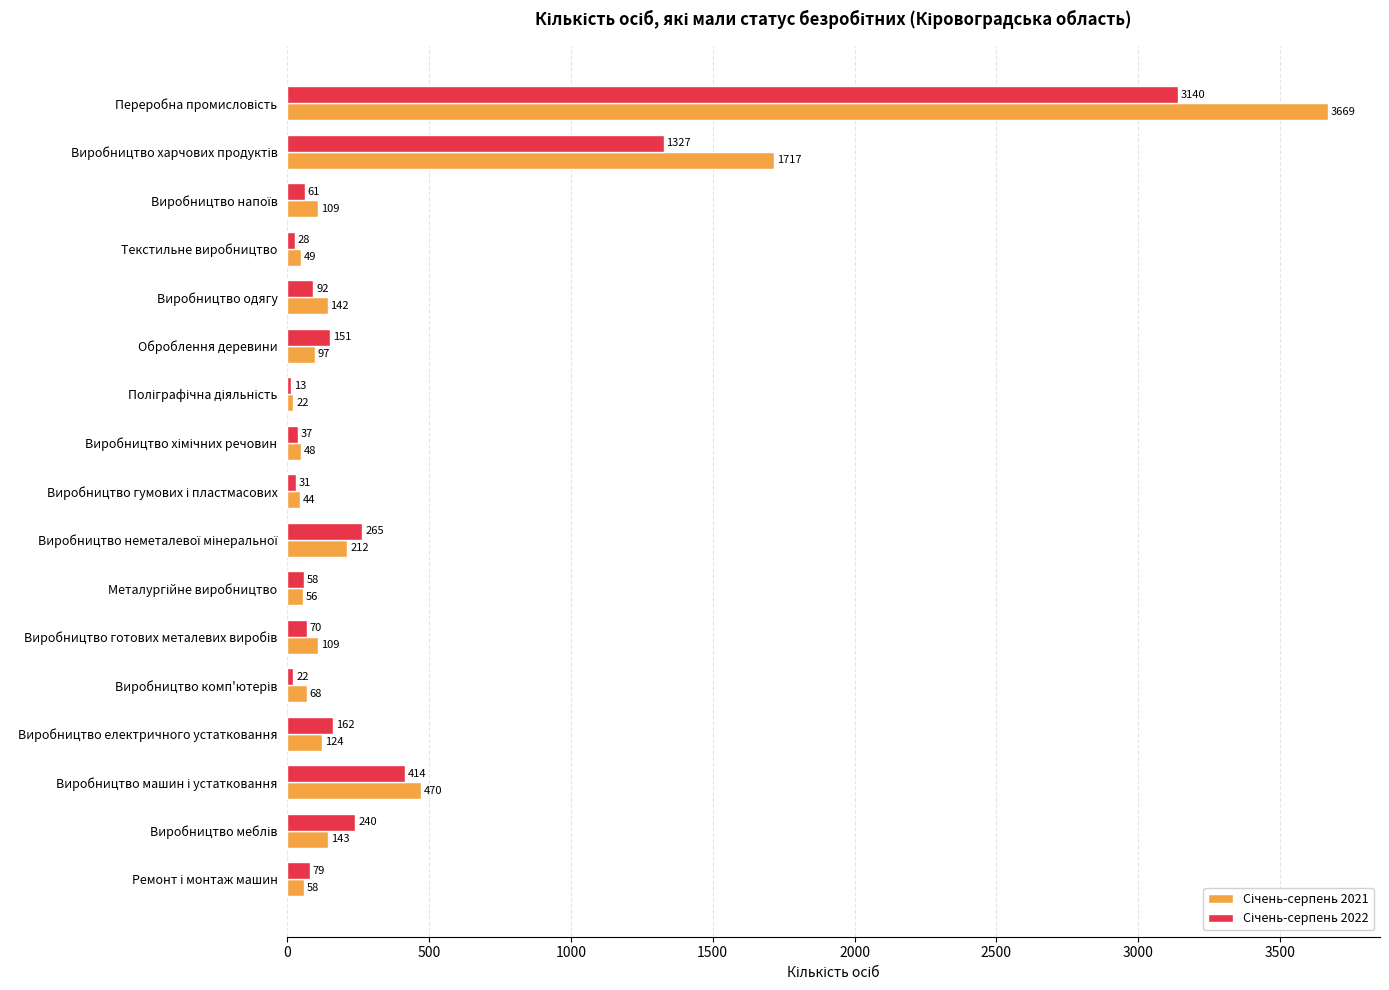

How many categories are shown in the chart?

17